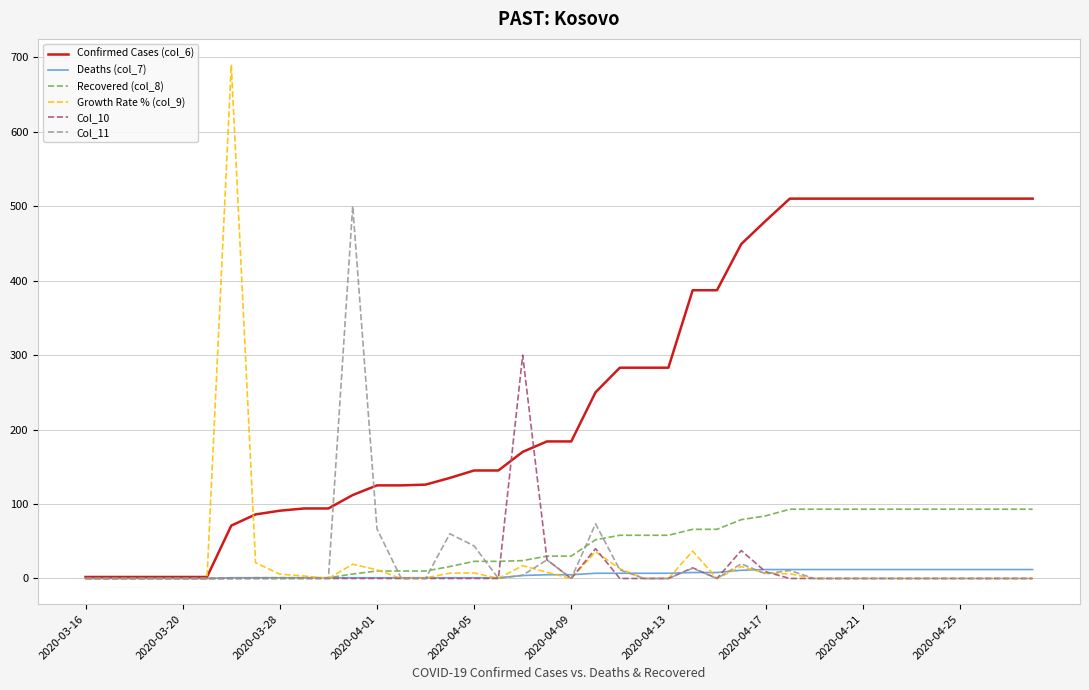

Does the chart have visible grid lines?

Yes